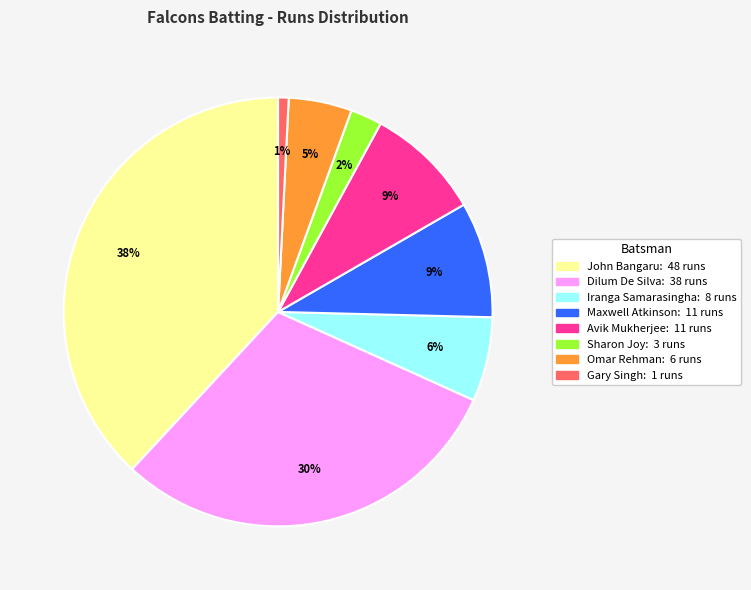

To the nearest percent, what is the average slice percentage?

12%